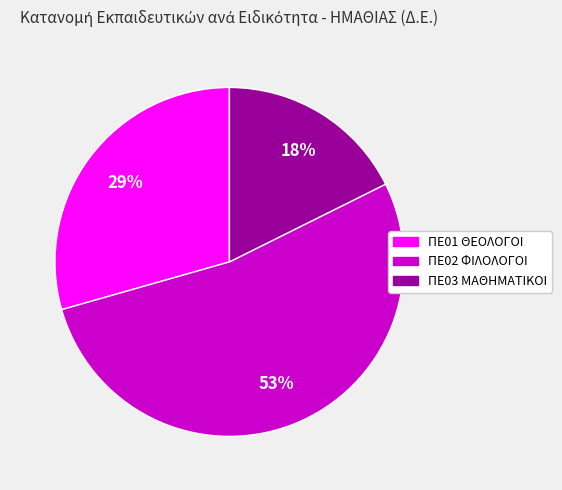

Between ΠΕ03 ΜΑΘΗΜΑΤΙΚΟΙ and ΠΕ02 ΦΙΛΟΛΟΓΟΙ, which is larger?

ΠΕ02 ΦΙΛΟΛΟΓΟΙ